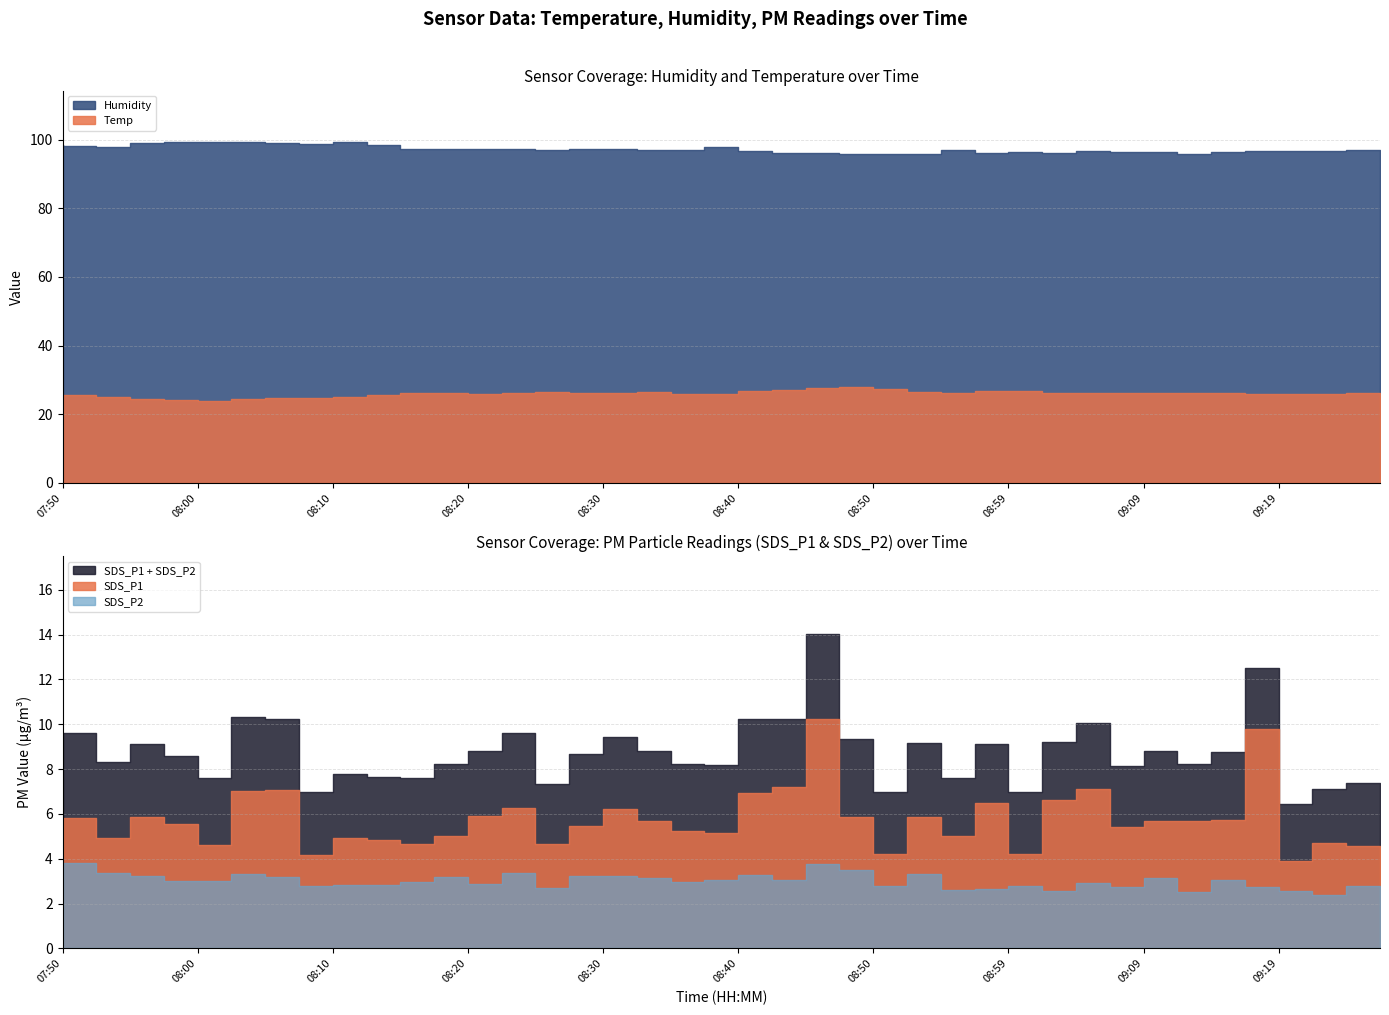

Read the SDS_P2 value at 09:27.

2.8